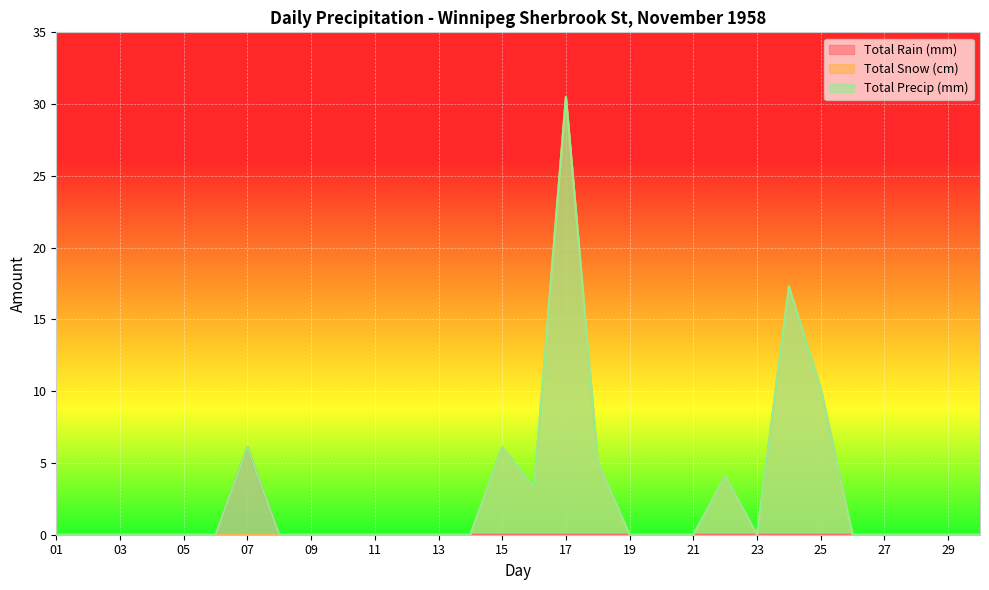

At which label is Total Rain (mm) closest to 3?

01